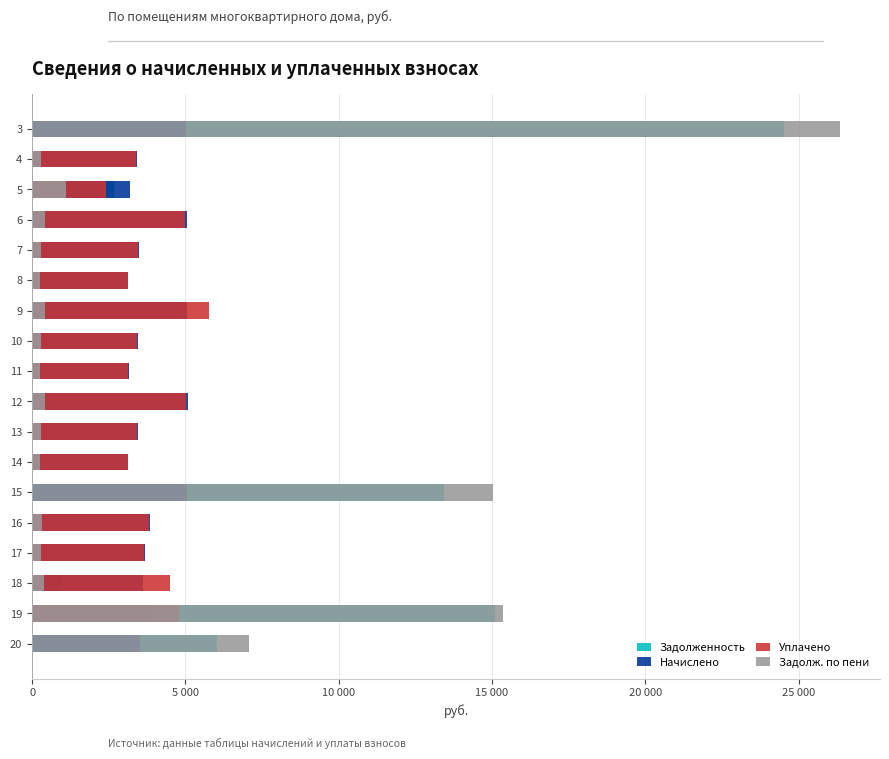

What is the value of the Задолж. по пени bar at the 13th from the left?

15023.0